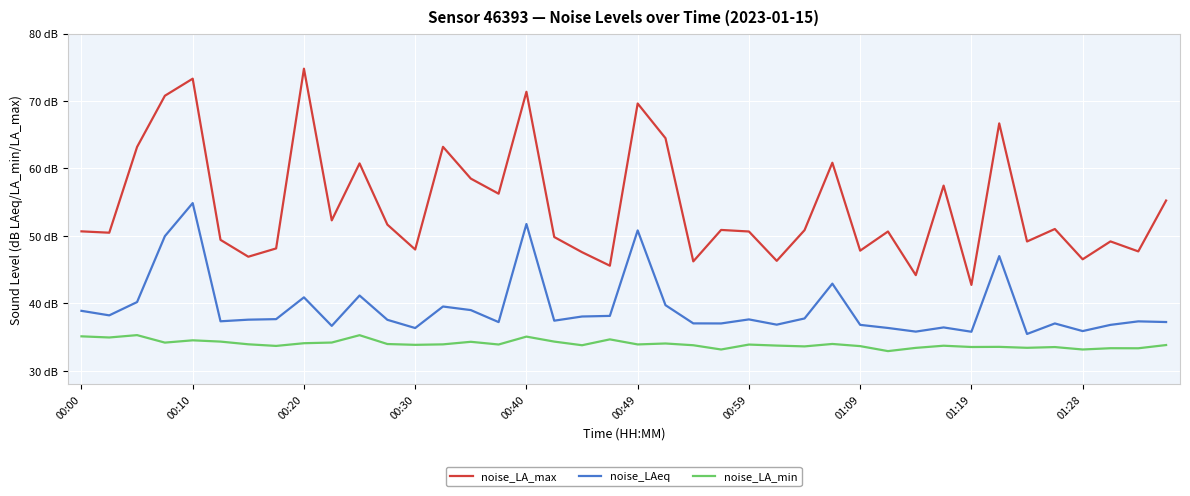

What are all the series names shown in the legend?

noise_LA_max, noise_LAeq, noise_LA_min